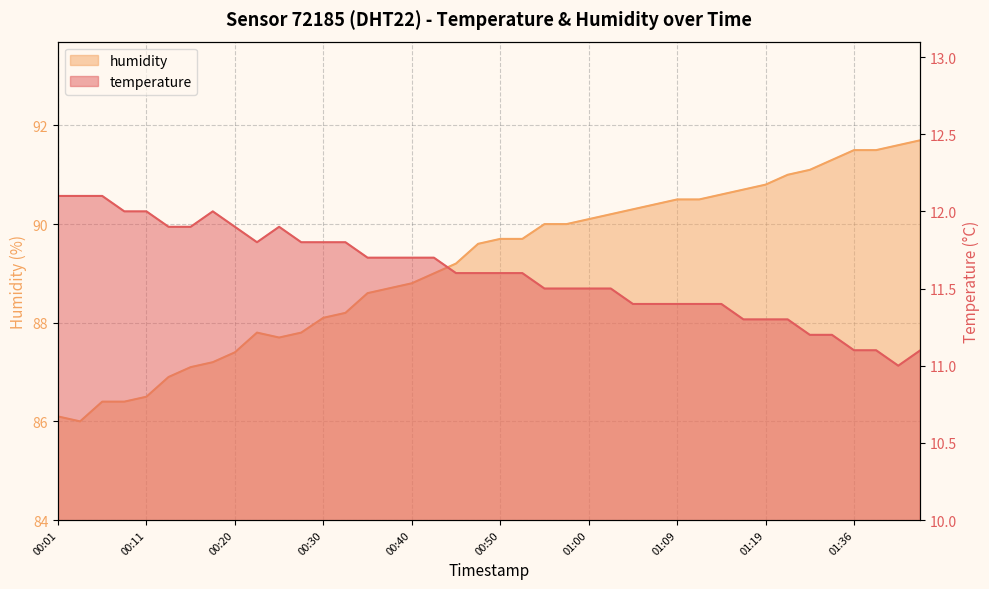

What are all the series names shown in the legend?

temperature, humidity